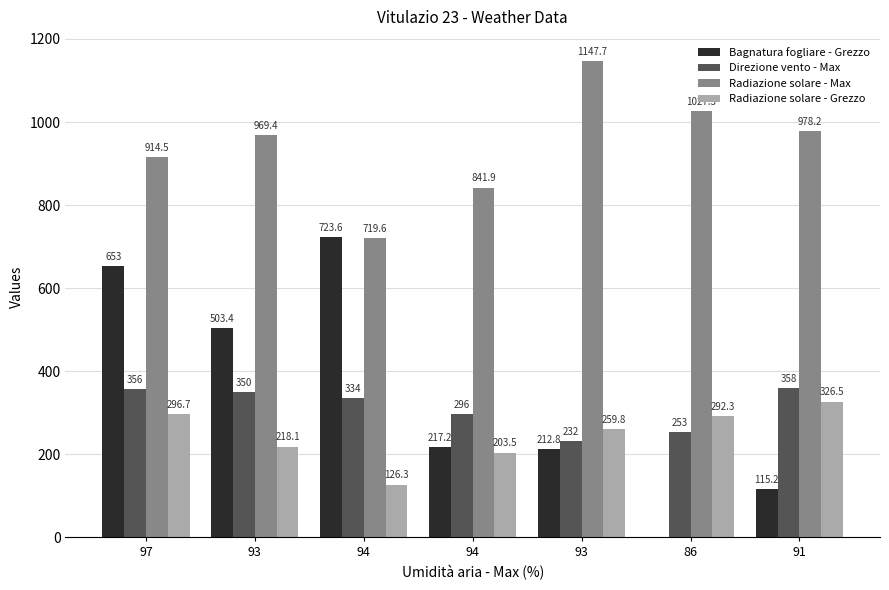

What value does the Direzione vento - Max series have at 93?

350.0